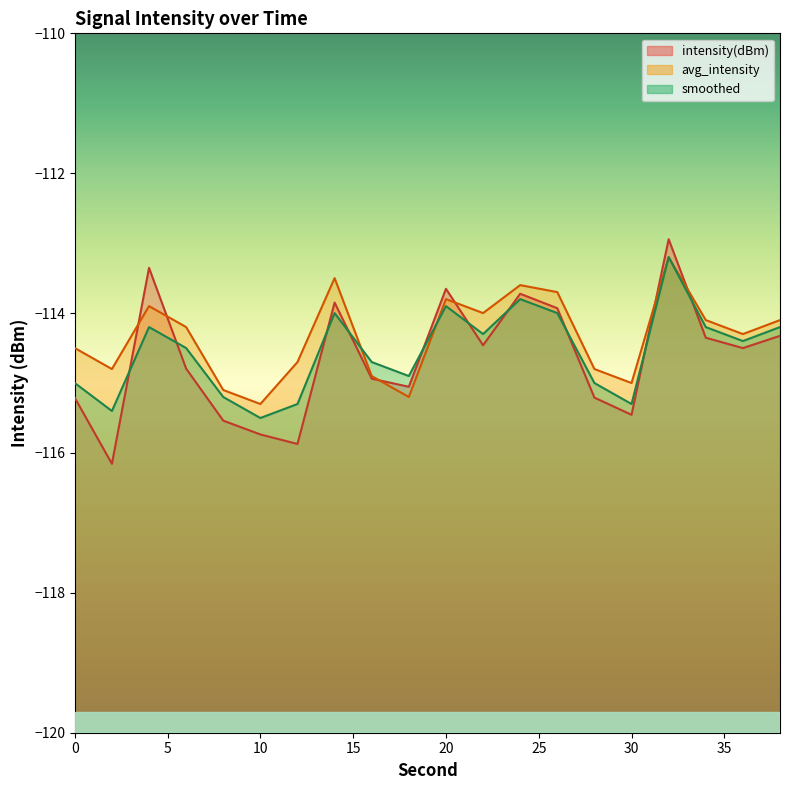

Which series ends up on top after the final intersection of smoothed and avg_intensity?

avg_intensity